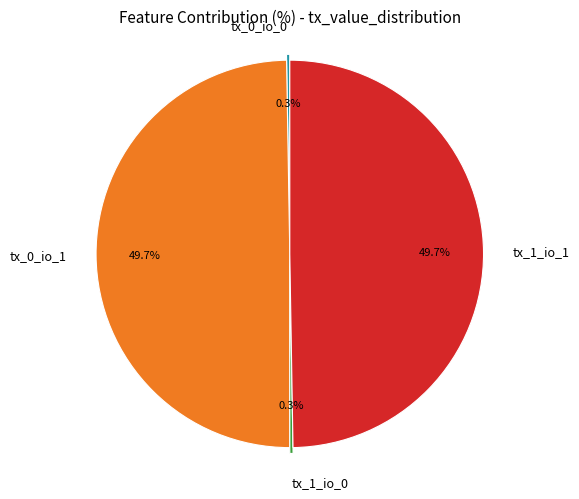

Is tx_1_io_1 the majority of the pie?

No